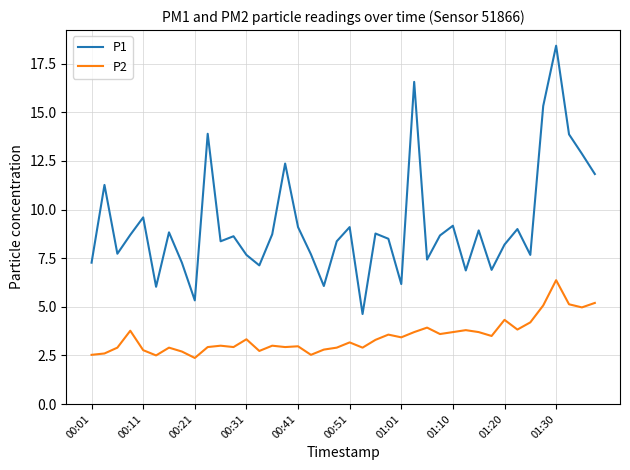

Which series has the widest spread of values?

P1